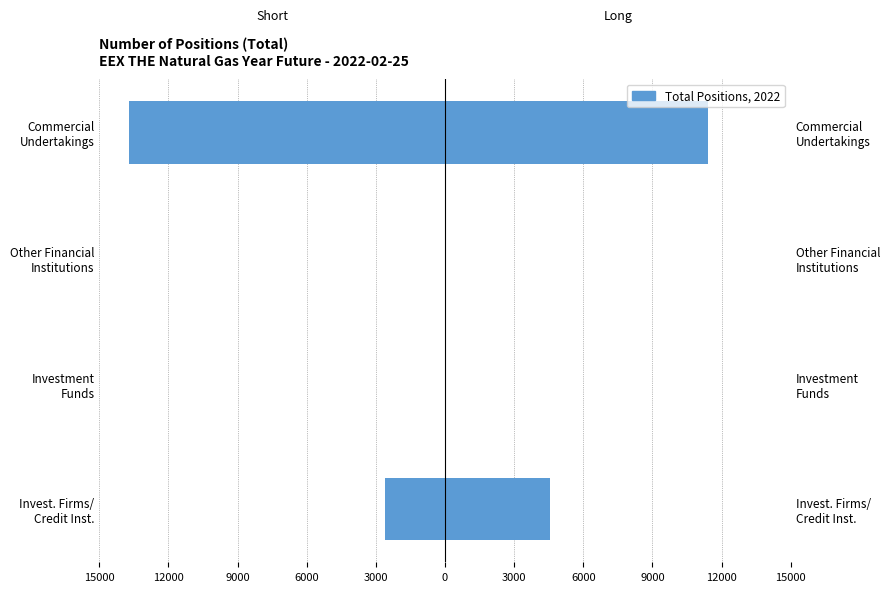

How many values in the Long series exceed 4567?

1